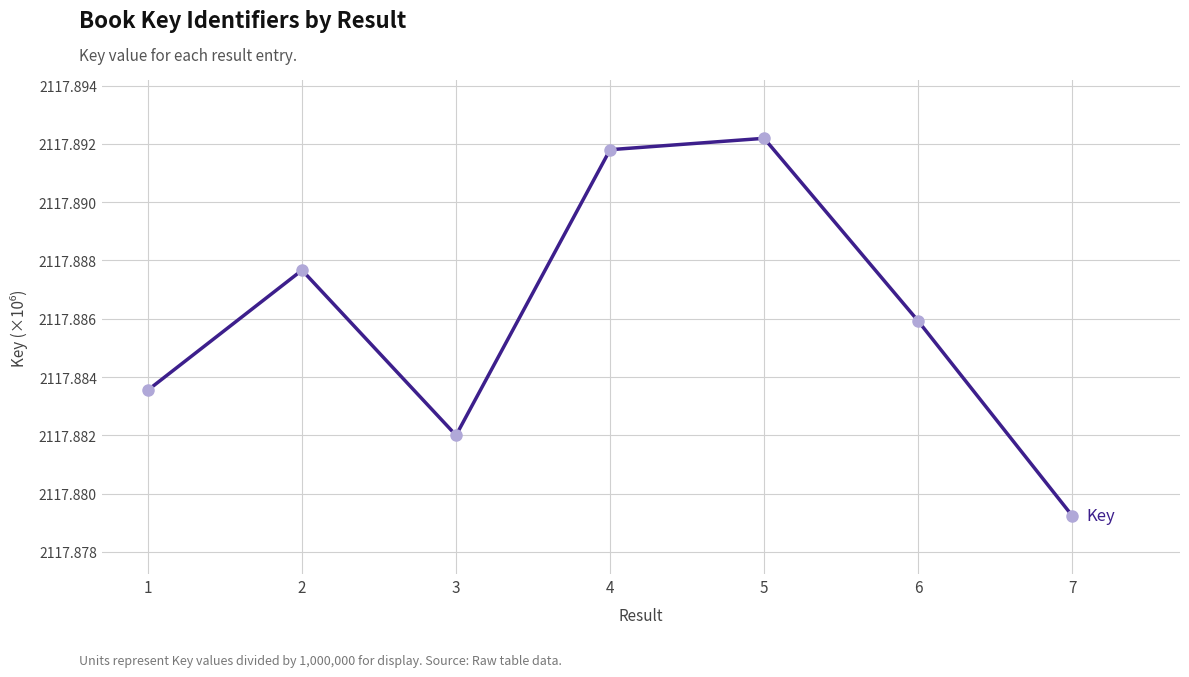

How many points are higher than both their immediate neighbors (excluding endpoints)?

2